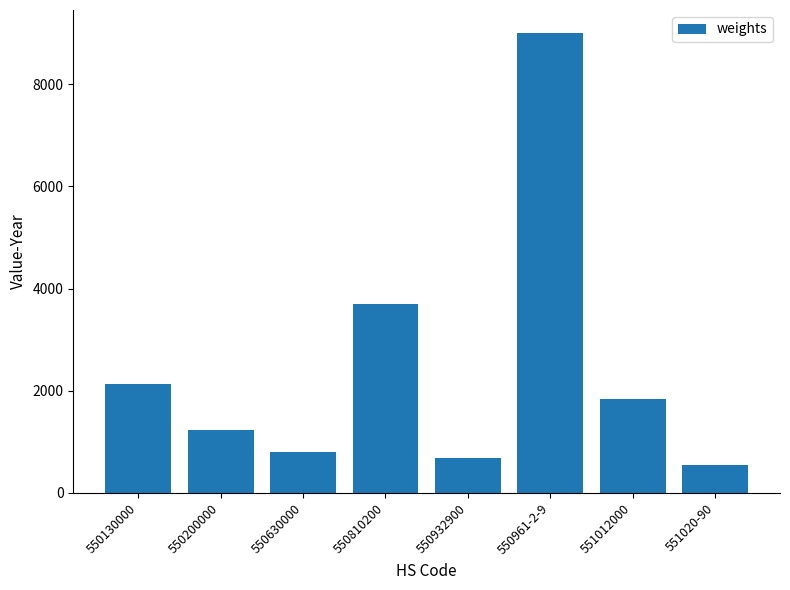

Which category has the highest value across all series?

550961-2-9